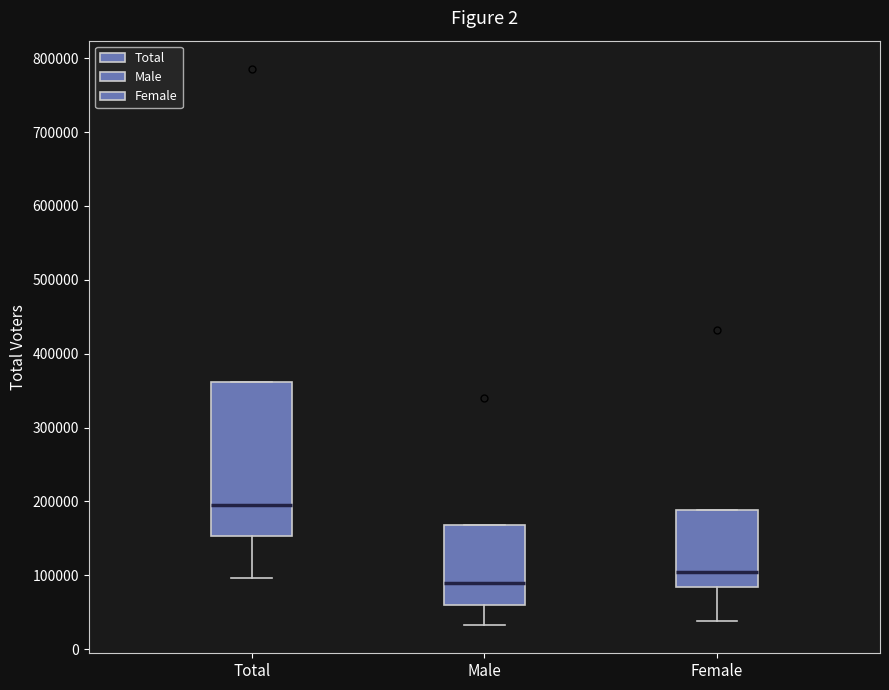

Reading left to right, read every box against the y-axis: the position of its median line, the range the box covers, and the ends of its whiskers. The values are not printed on the chart, so give them approximately, as read against the axis.

Total: median 200000, box 150000 to 360000, whiskers 100000 to 360000
Male: median 90000, box 60000 to 170000, whiskers 30000 to 170000
Female: median 100000, box 80000 to 190000, whiskers 40000 to 190000